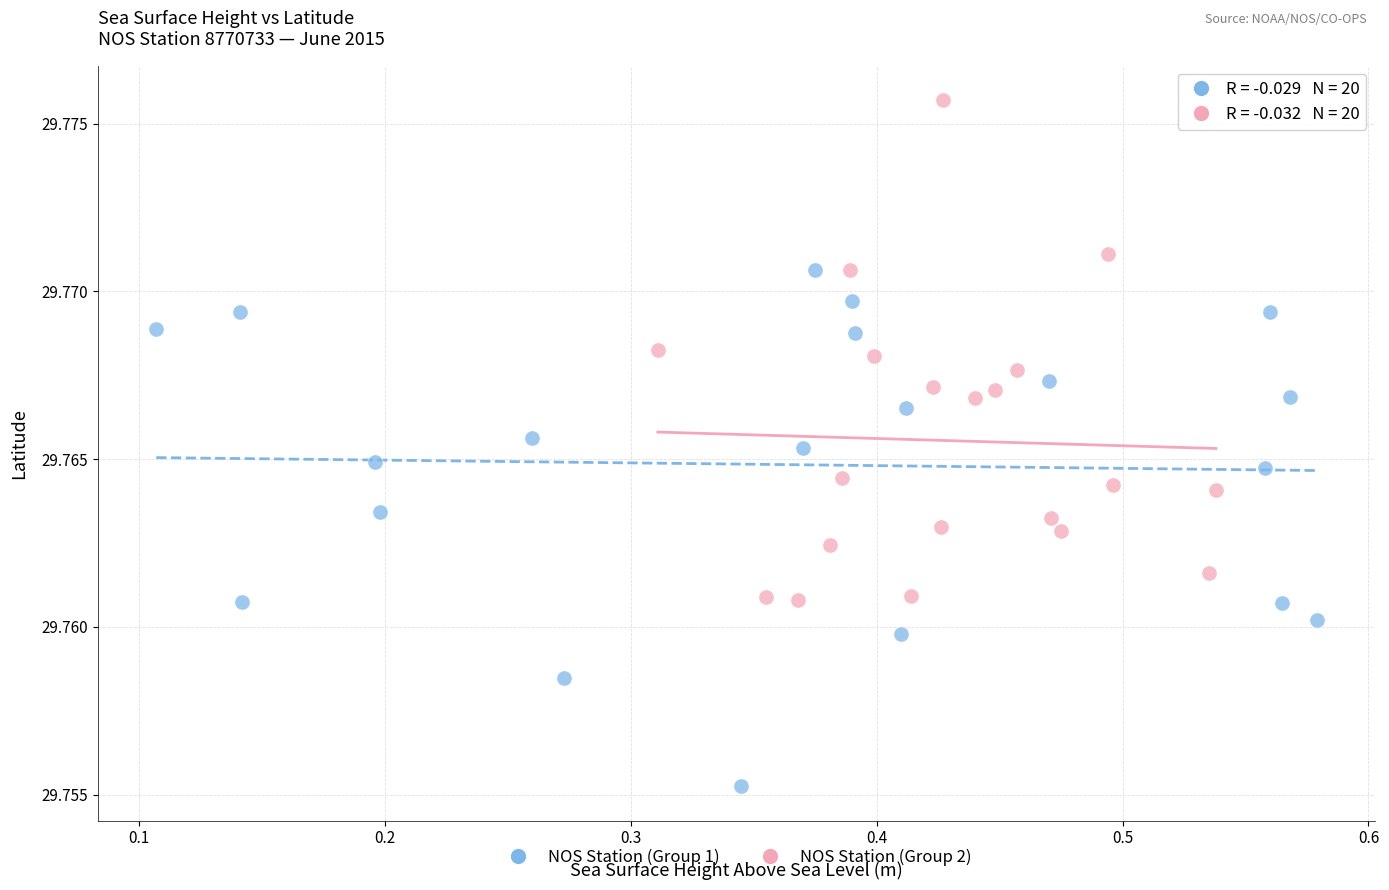

Which series contains the highest Y value?

NOS Station (Group 2)